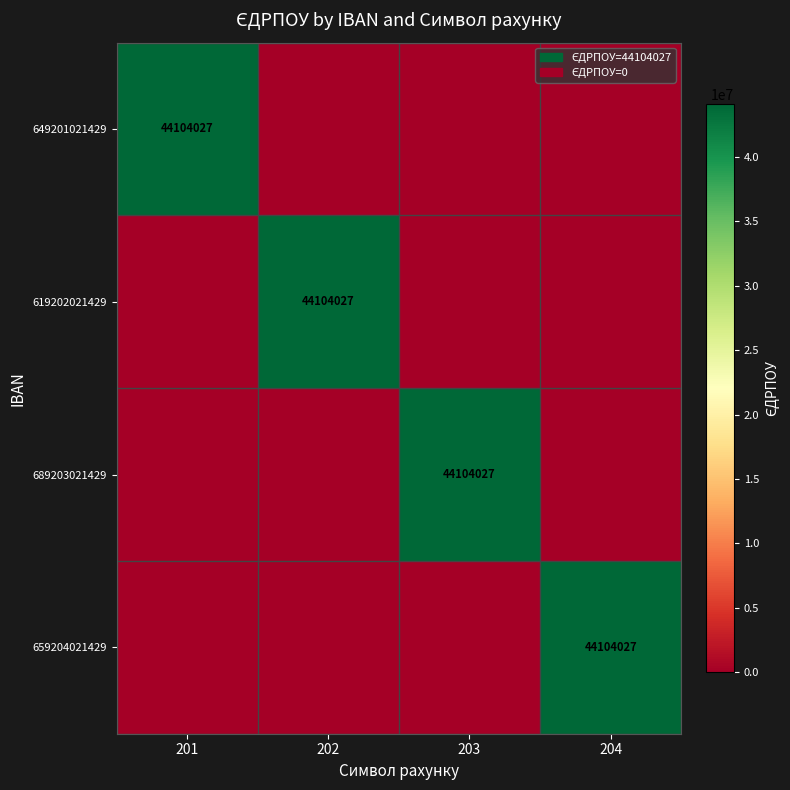

True or false: 649201021429 has a value of 44104027 at 201.

True